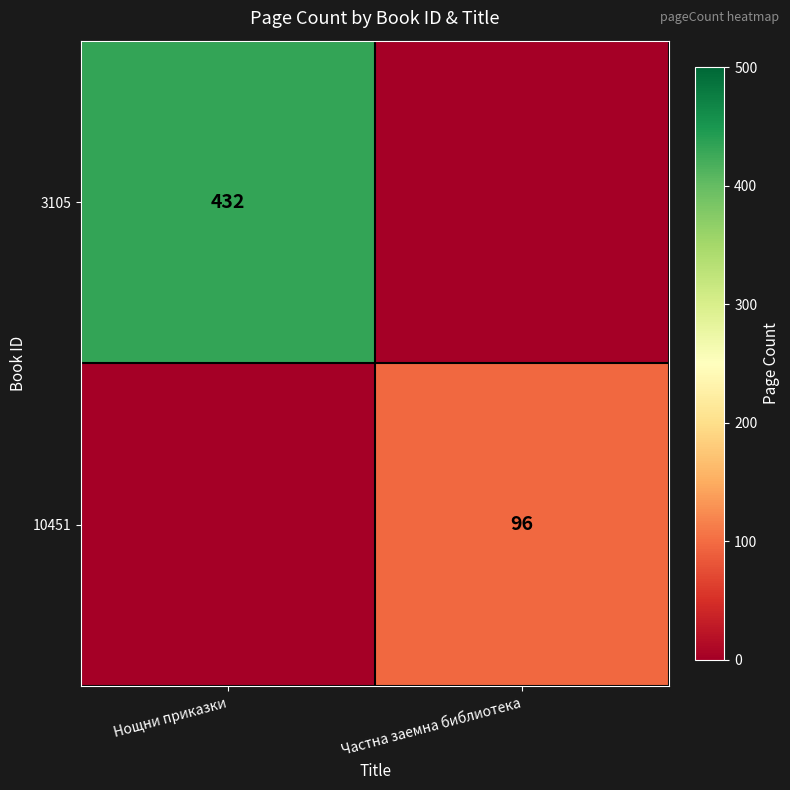

Is it true that 10451 equals 48 at Частна заемна библиотека?

False